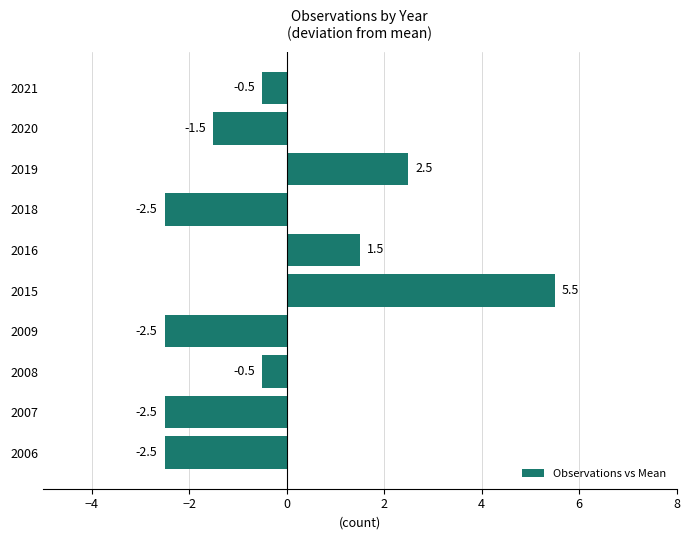

What is the change in value from 2015 to 2020?

-7.0